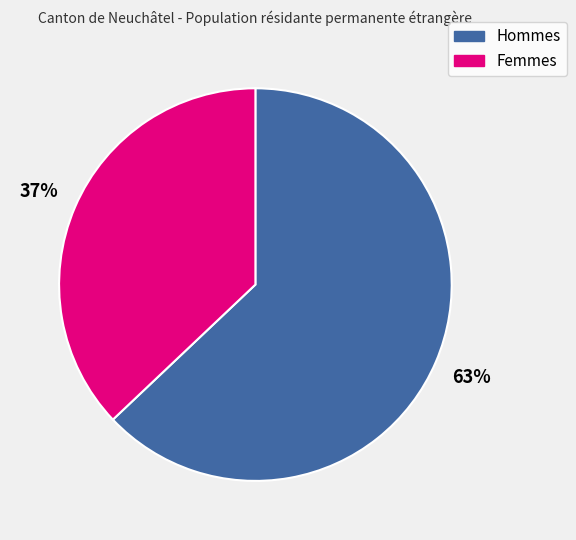

What is the majority slice?

Hommes